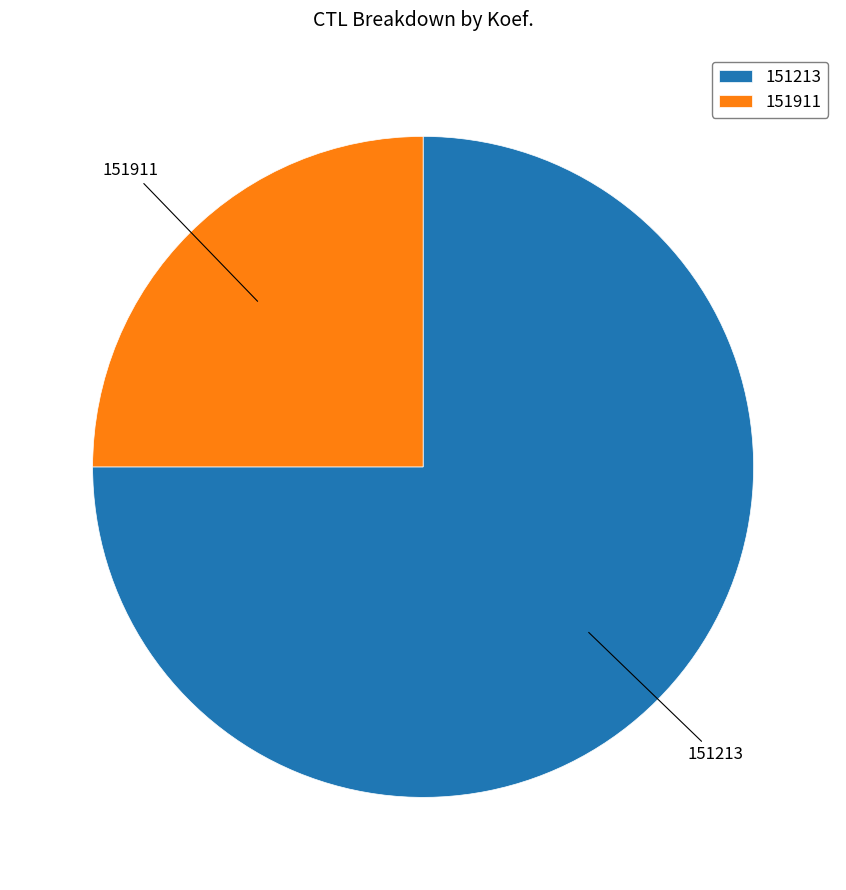

How many slices are in this pie chart?

2